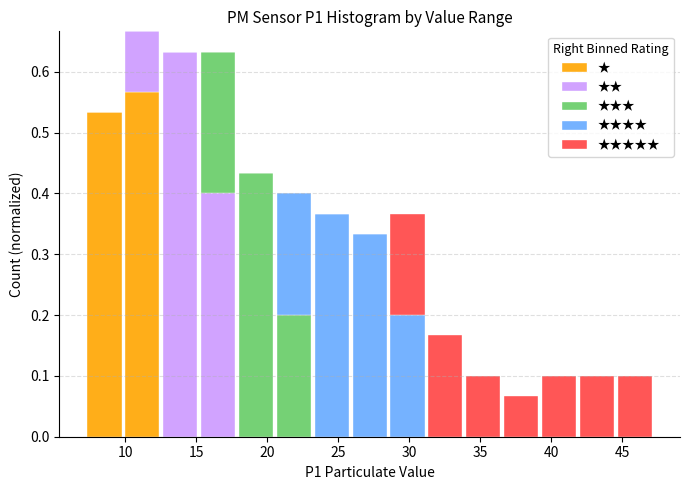

Reading left to right, transcribe this chart: for each stacked bar, give the range it covers on the x-axis and its total height. Neither the bar edges nor the heights are printed on the chart, so give them approximately, as read against the axes.

7.0 to 10.0: 0.53
10.0 to 12.5: 0.67
12.5 to 15.0: 0.63
15.0 to 18.0: 0.63
18.0 to 20.5: 0.43
20.5 to 23.0: 0.40
23.0 to 26.0: 0.37
26.0 to 28.5: 0.33
28.5 to 31.0: 0.37
31.0 to 34.0: 0.17
34.0 to 36.5: 0.10
36.5 to 39.0: 0.07
39.0 to 42.0: 0.10
42.0 to 44.5: 0.10
44.5 to 47.0: 0.10